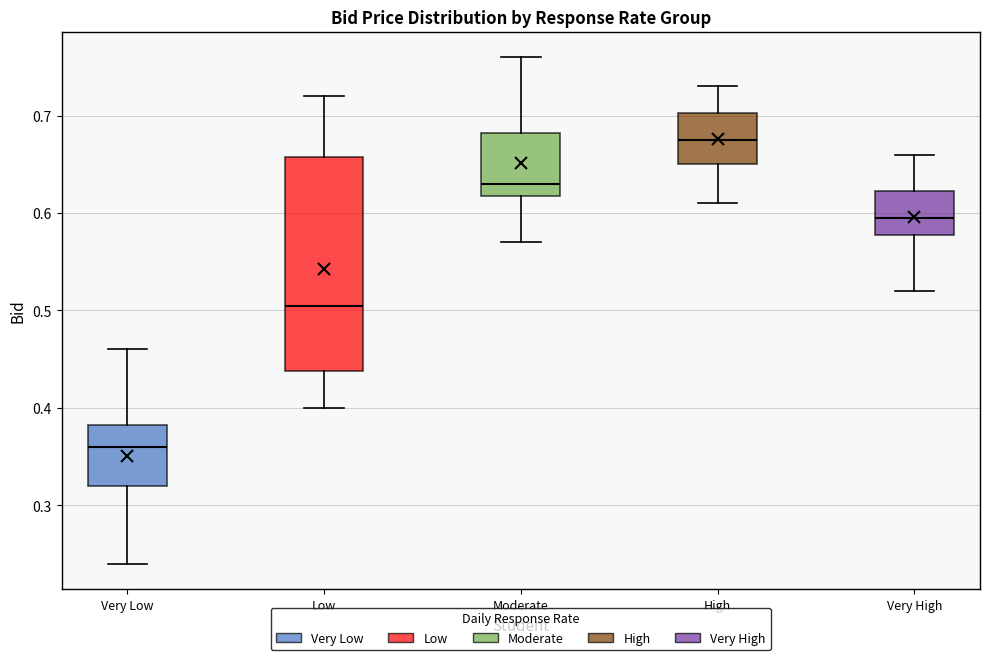

Which box's median line is the lowest?

Very Low